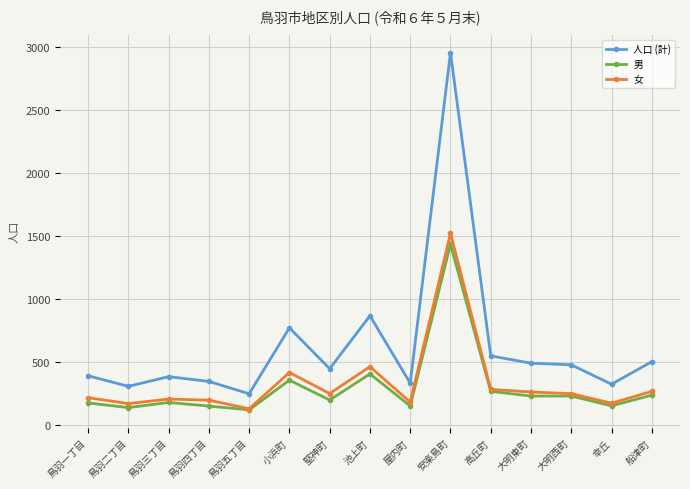

What is the average value of the 女 series?

332